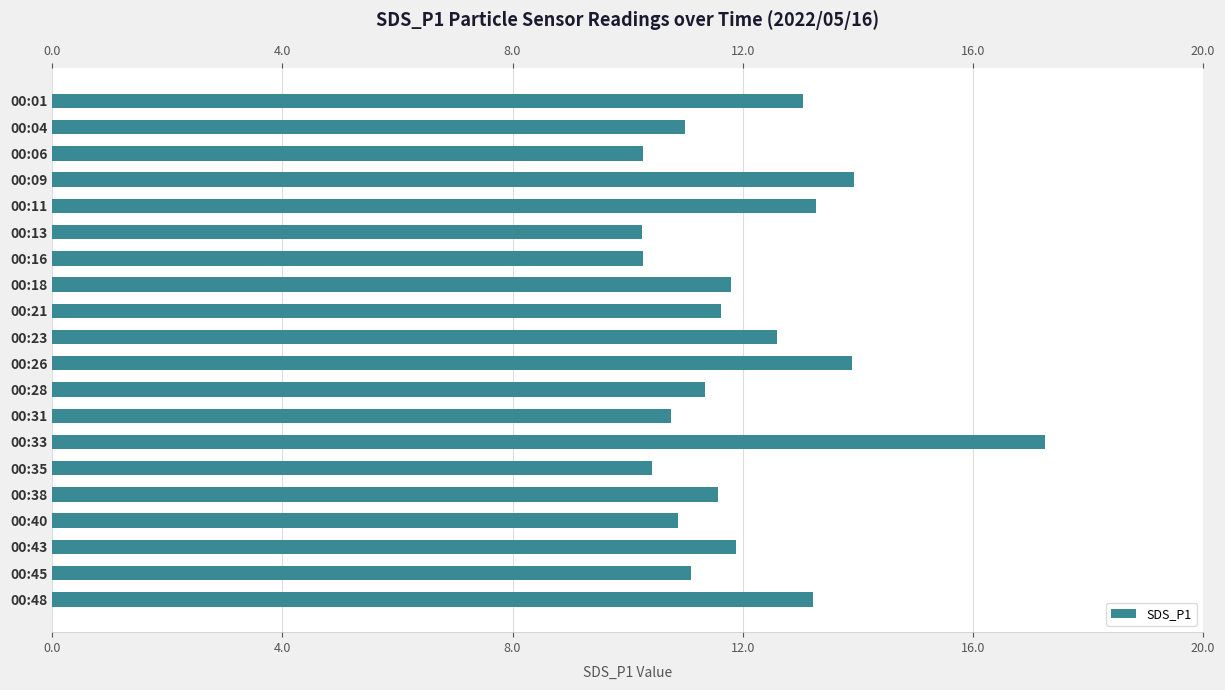

What is the sum of the values at 00:01 and 00:16?

23.3